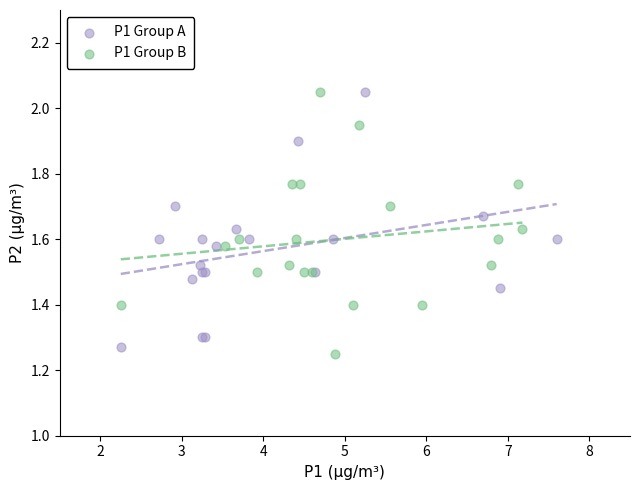

What are all the series names shown in the legend?

P1 Group A, P1 Group B